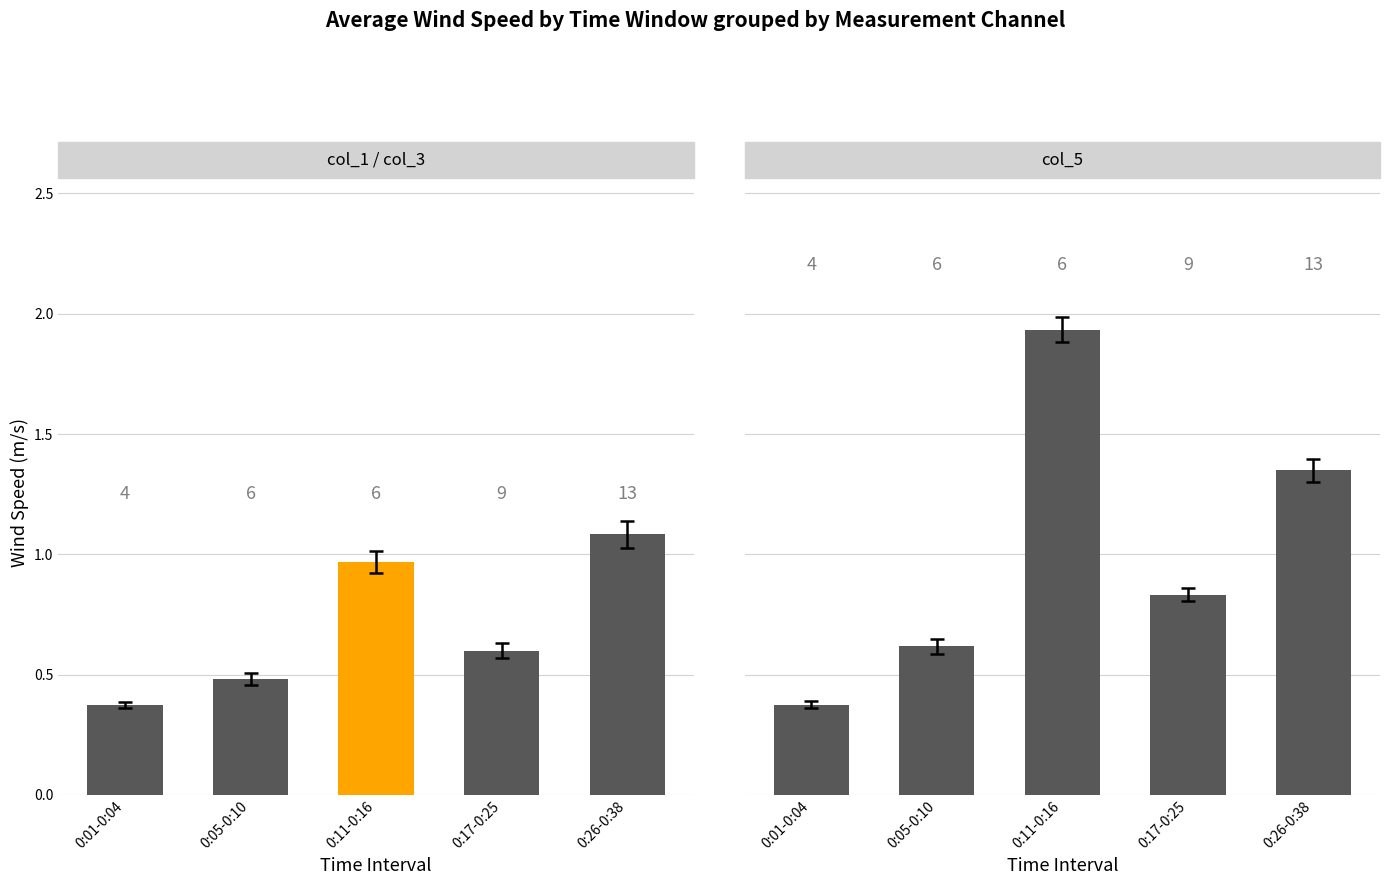

Which category has the highest value across all series?

0:11-0:16